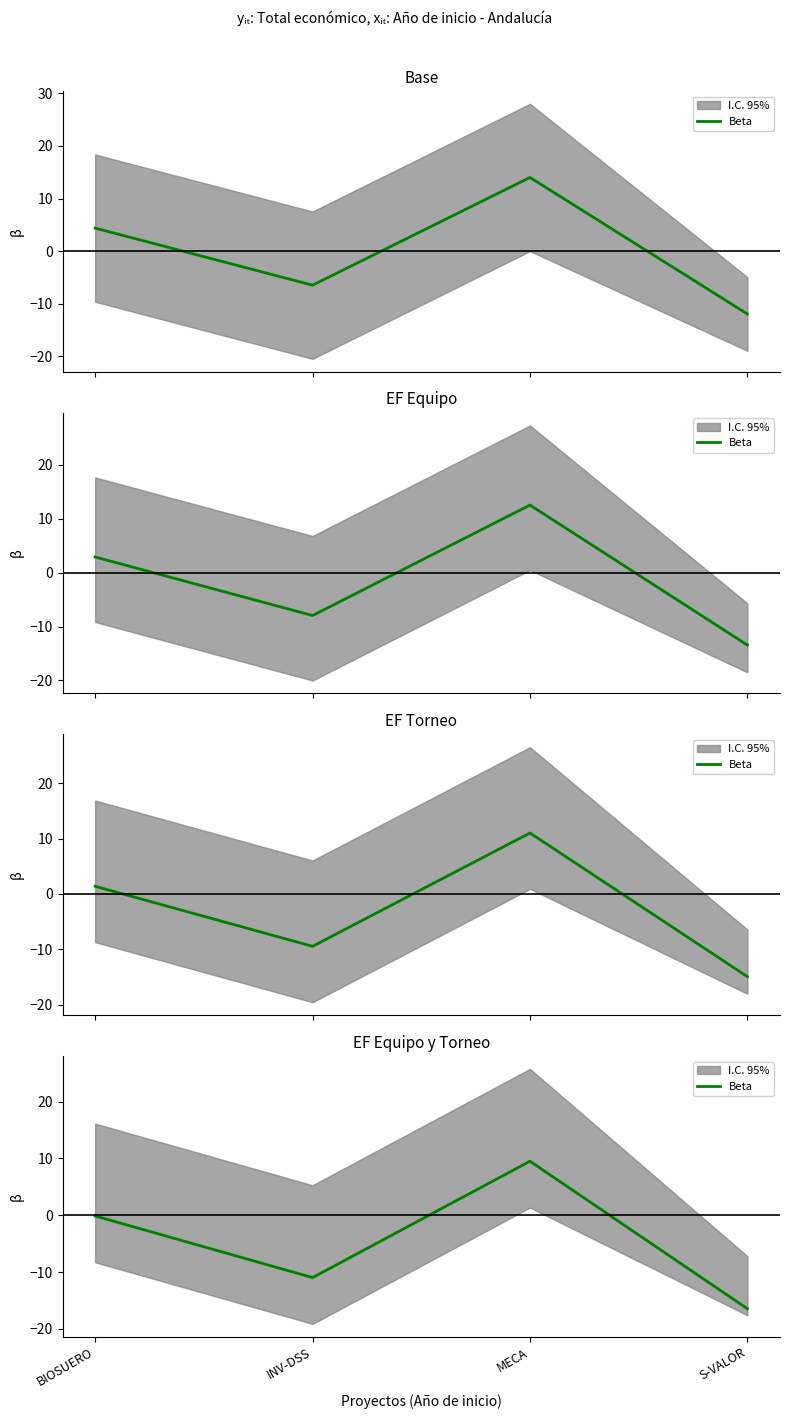

What is the difference between the second highest and second lowest values?

10.8